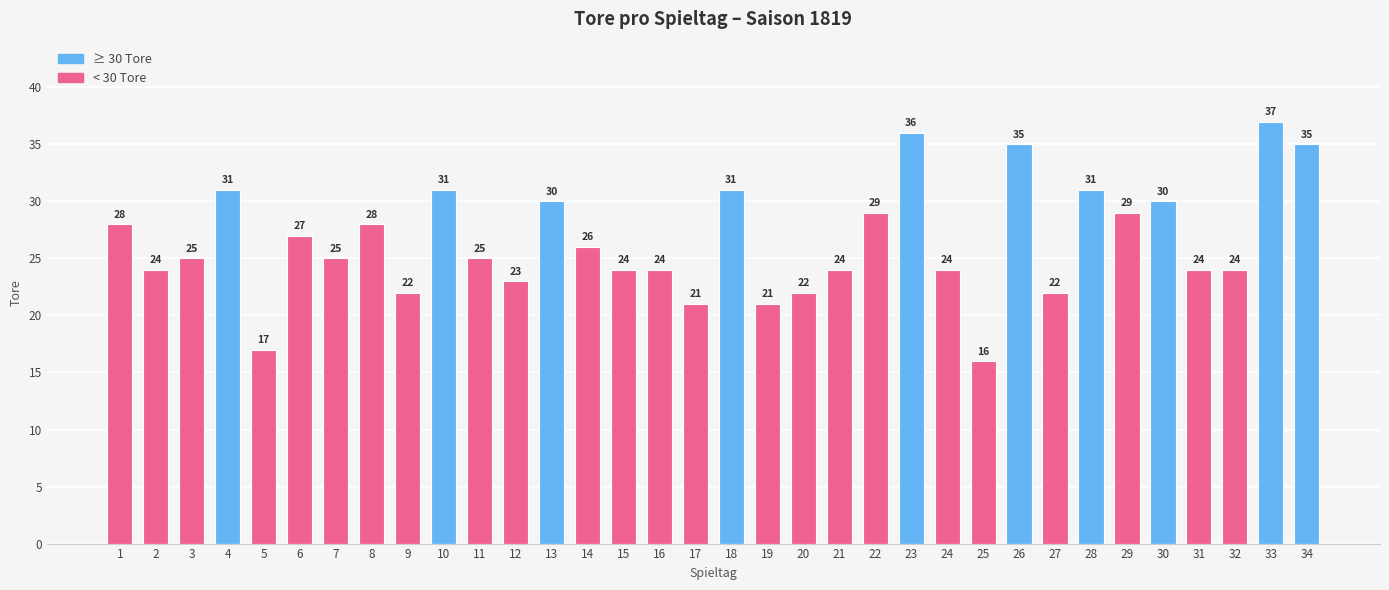

The value at 9 is 22. True or false?

True